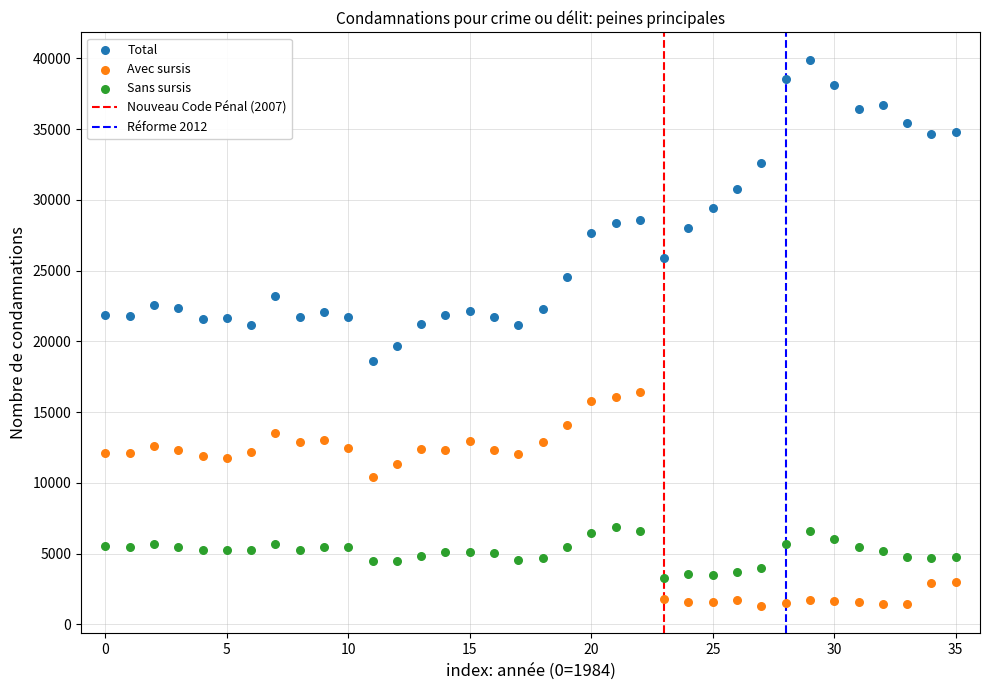

Which series has the widest spread of Y values?

Total